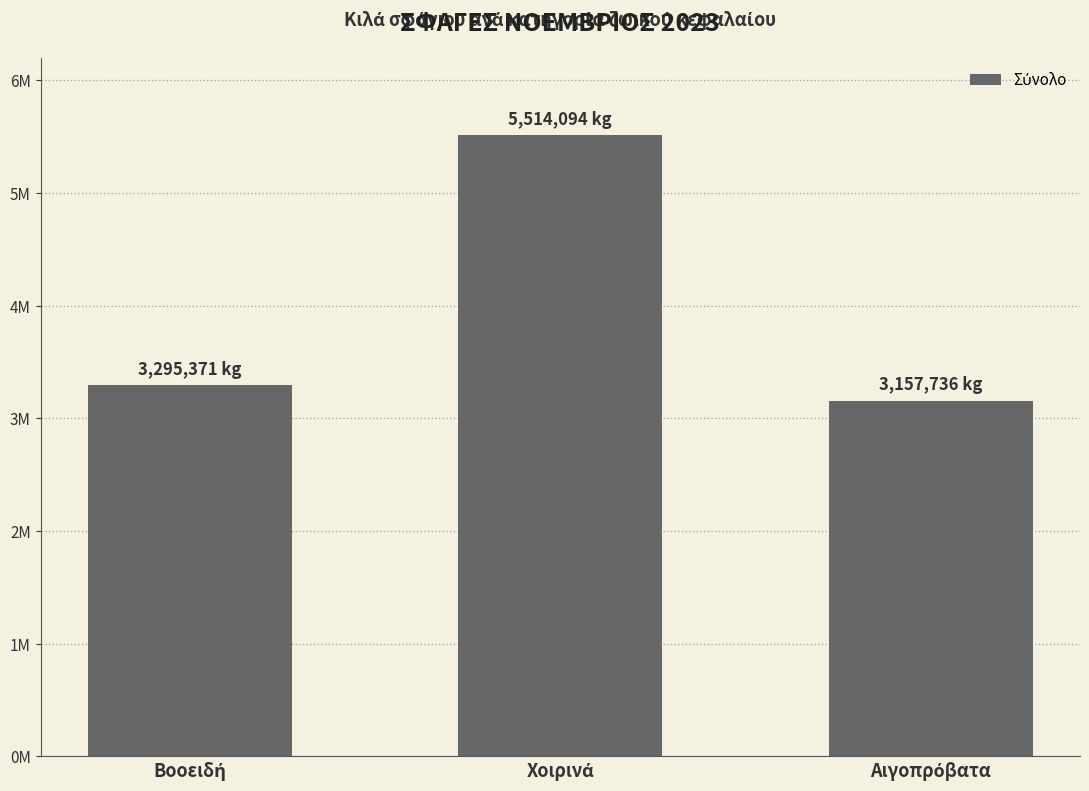

Does the chart contain any negative values?

No